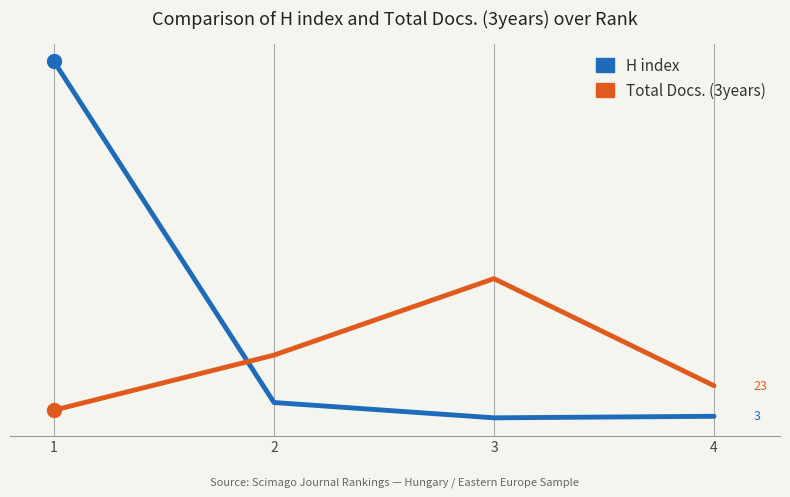

Is this an area chart (filled region under the line)?

No